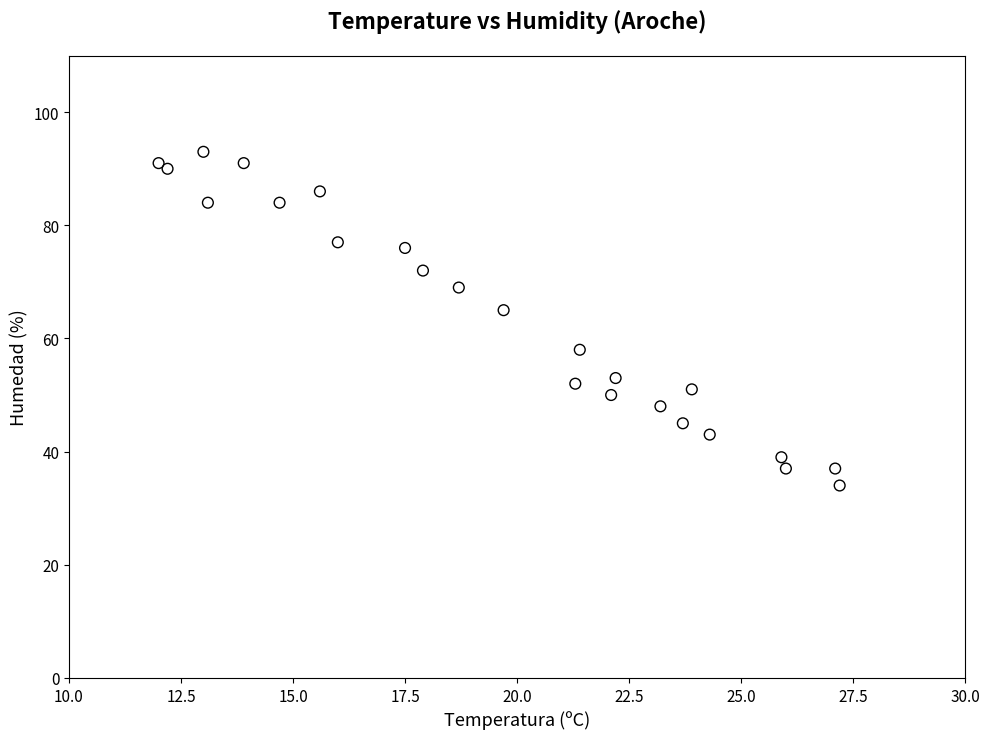

What Y value in the scatter plot is closest to 63?

65